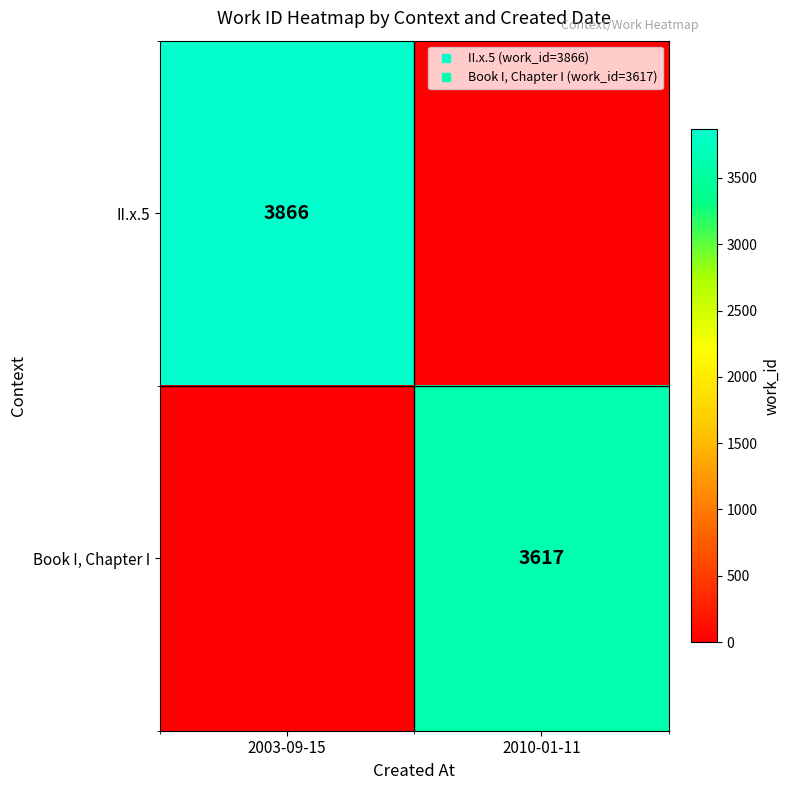

Where is II.x.5 nearest to the value 1933?

2003-09-15